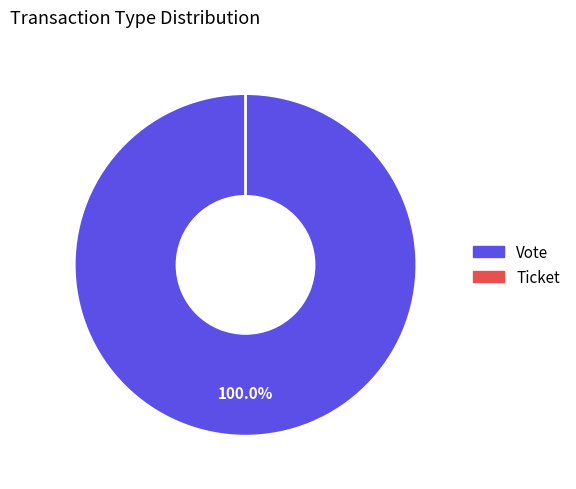

Is it true that Ticket is 0% of the pie?

True